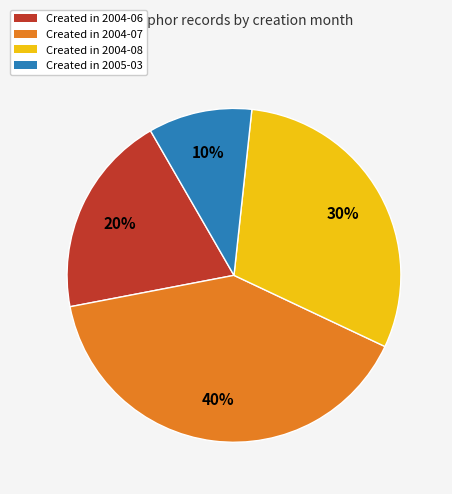

Does any single category account for the majority?

No